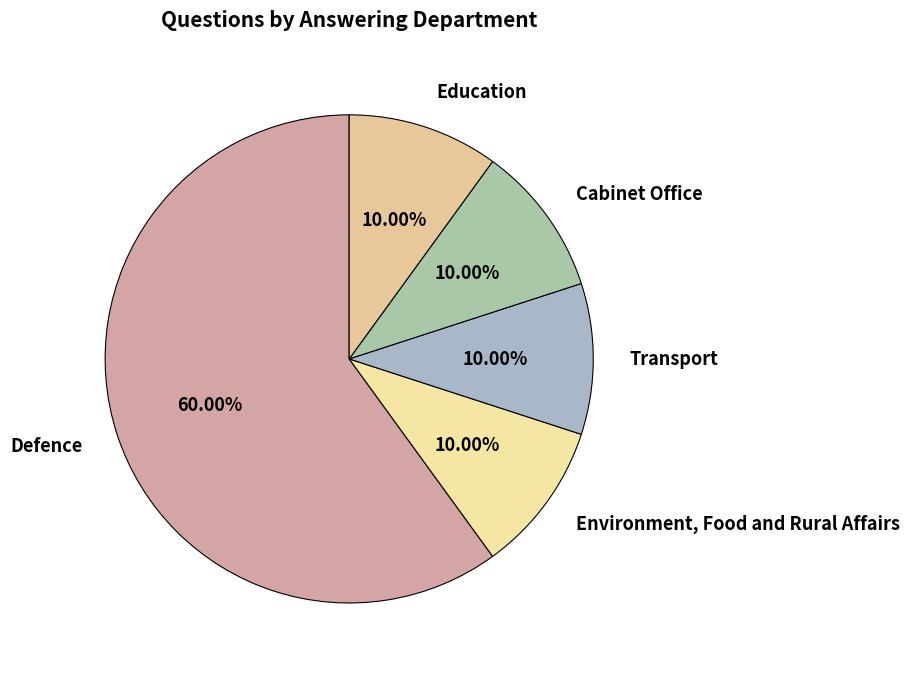

What portion of the pie excludes Cabinet Office?

90.0%